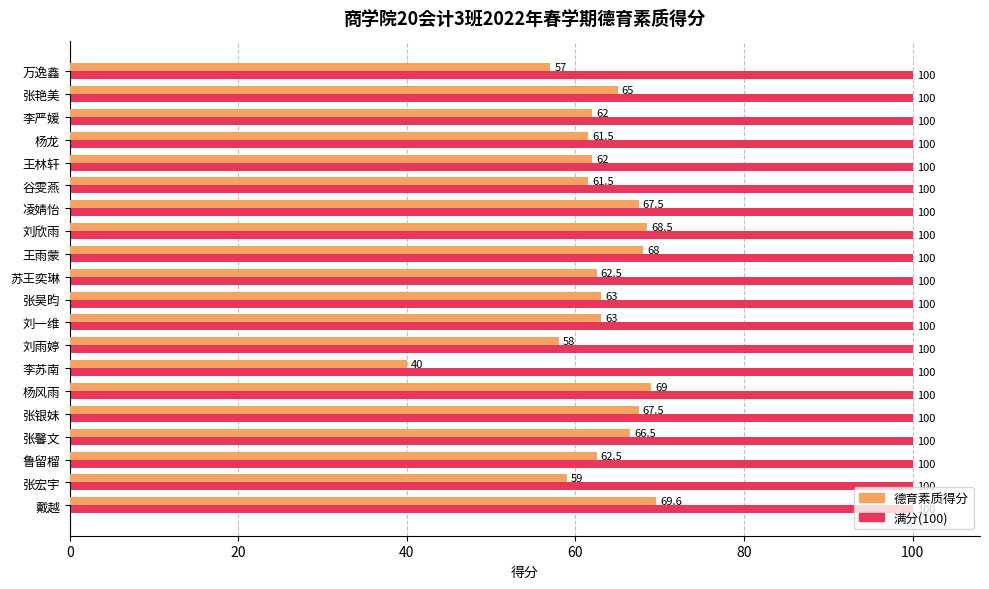

What is the difference between the highest and lowest values at 张宏宇?

41.0